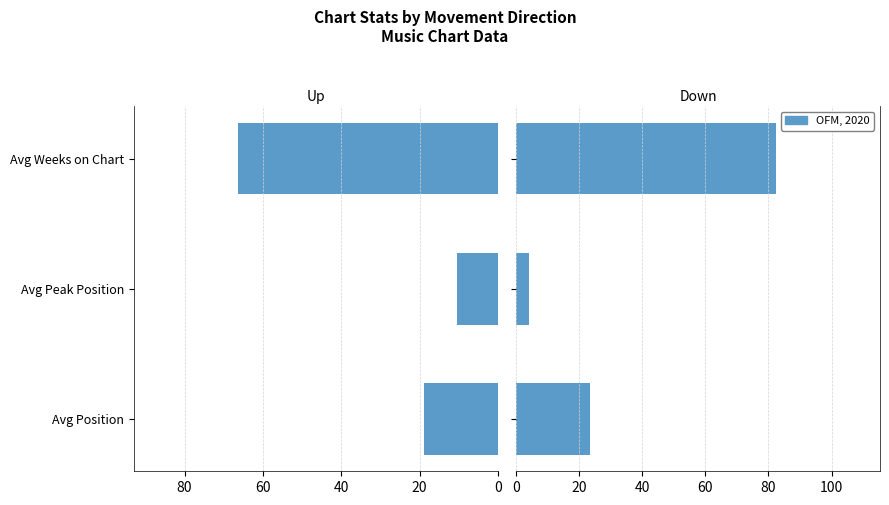

List the series in order of their peak value, lowest first.

Up (OFM, 2020), Down (OFM, 2020)